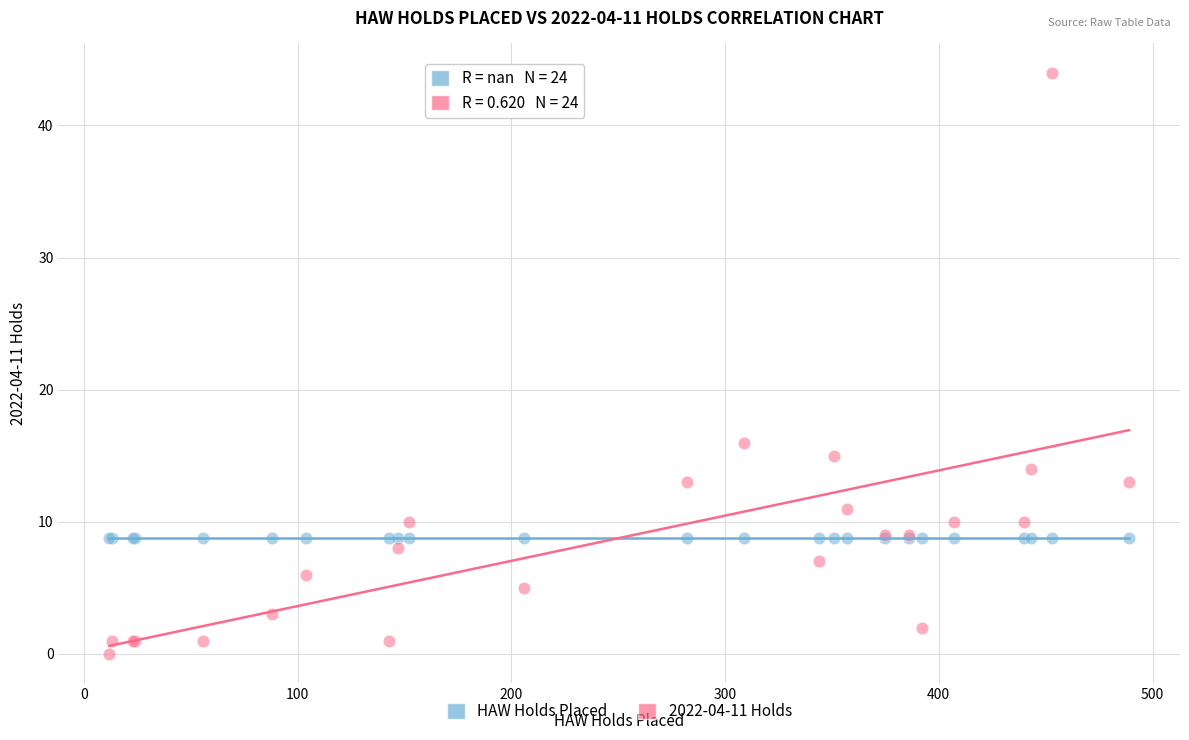

Across all series, what Y value is closest to 22?

16.0